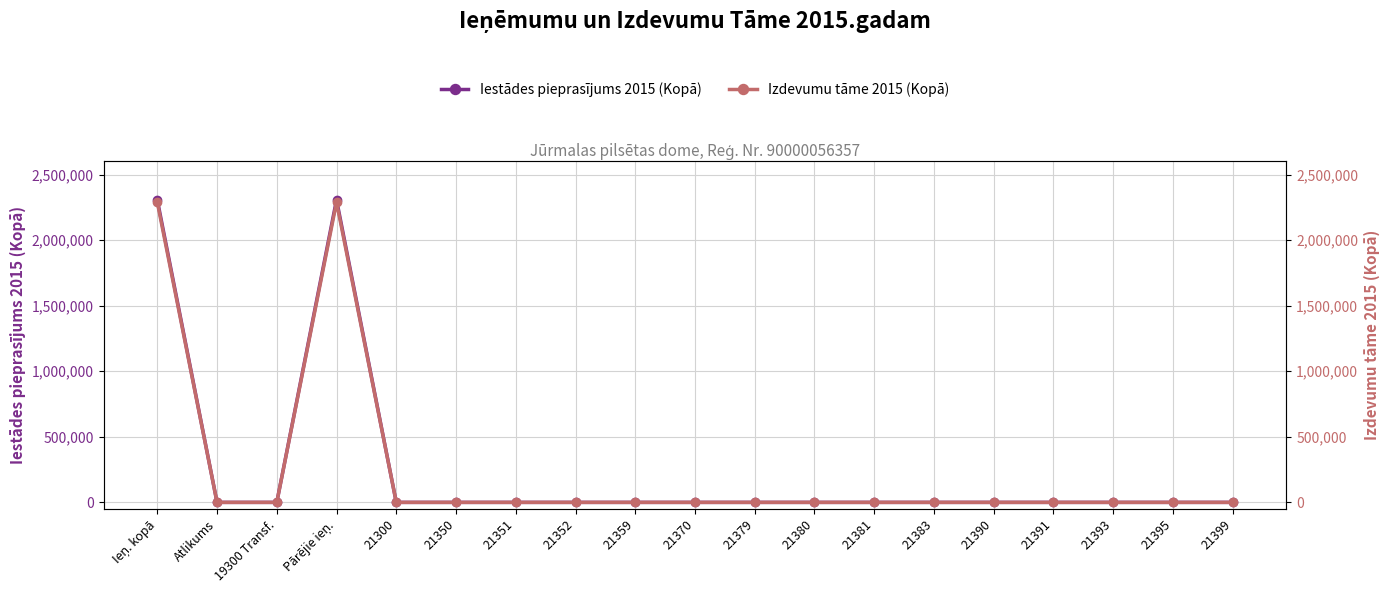

What position from the left is 21379?

11